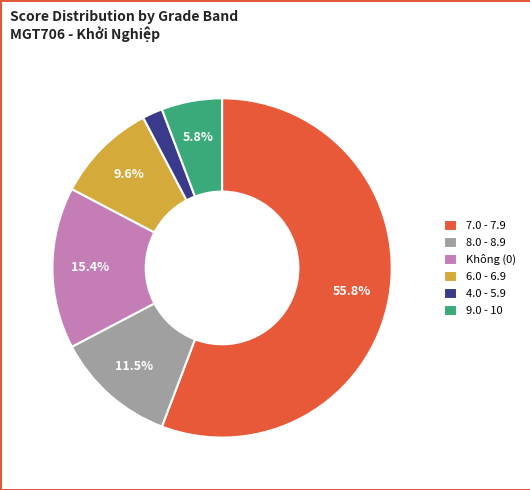

To the nearest percent, what is the average slice percentage?

17%